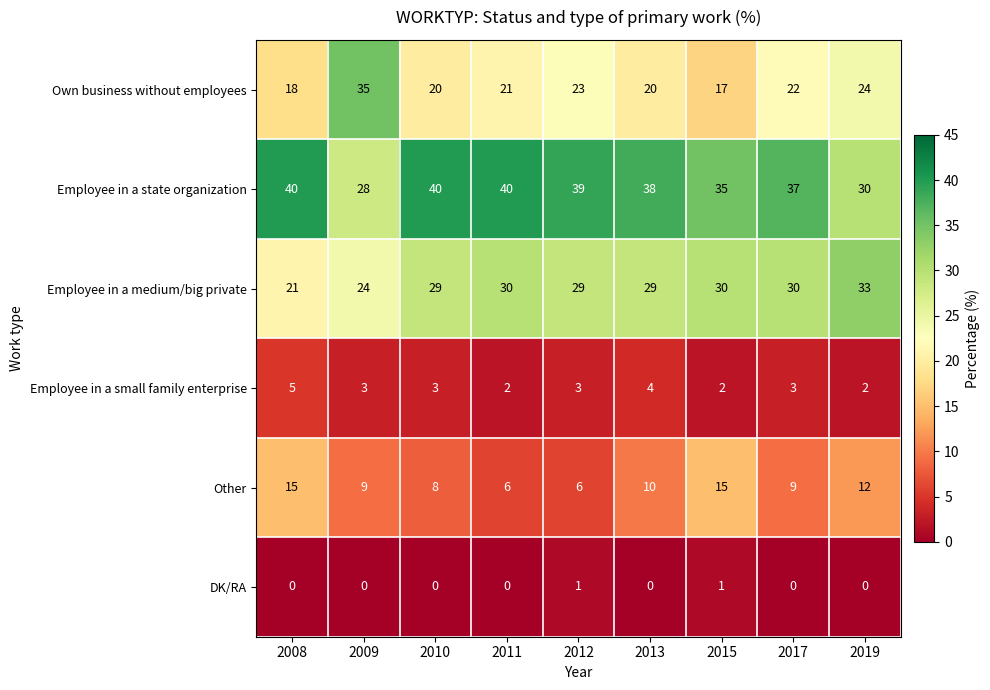

Which series has the largest total across all categories?

Employee in a state organization